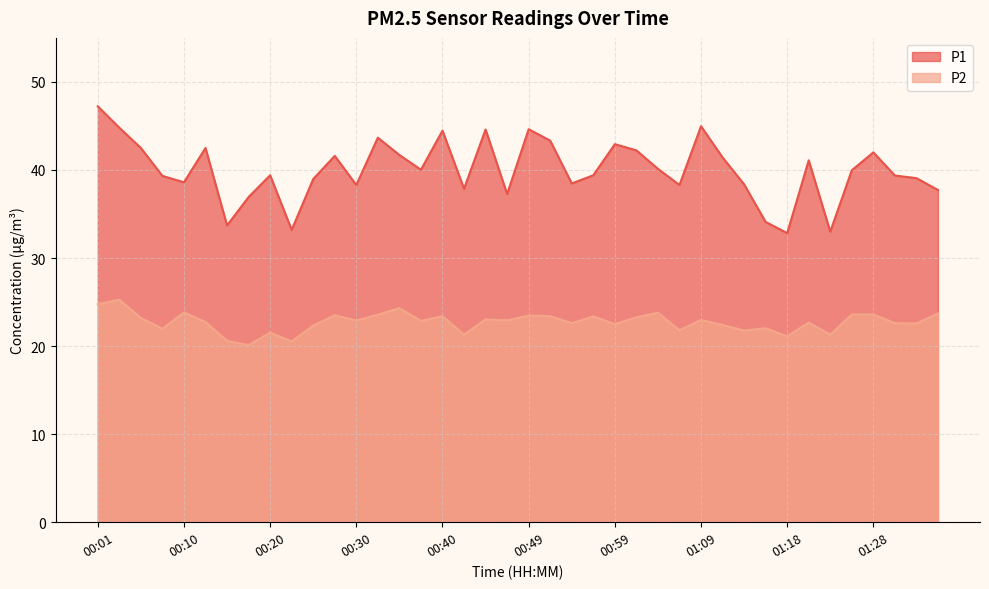

Which label corresponds to the smallest value in the chart?

00:18